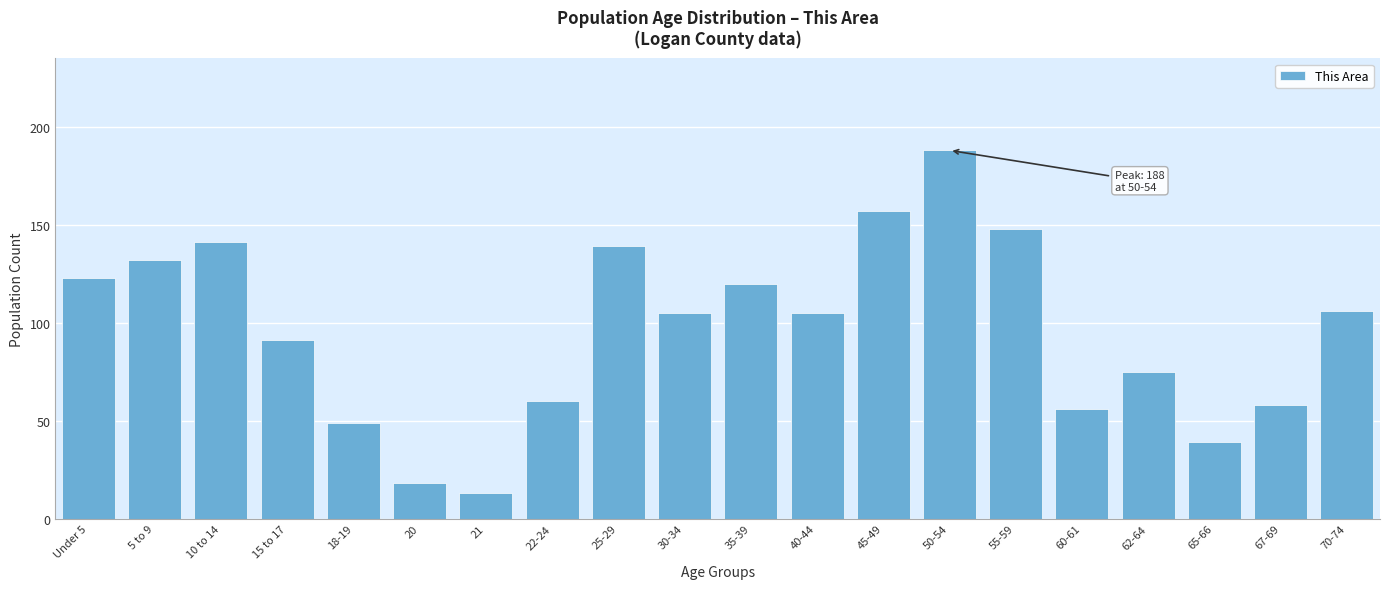

Reading left to right, what are all the values shown in this chart?

123	132	141	91	49	18	13	60	139	105	120	105	157	188	148	56	75	39	58	106